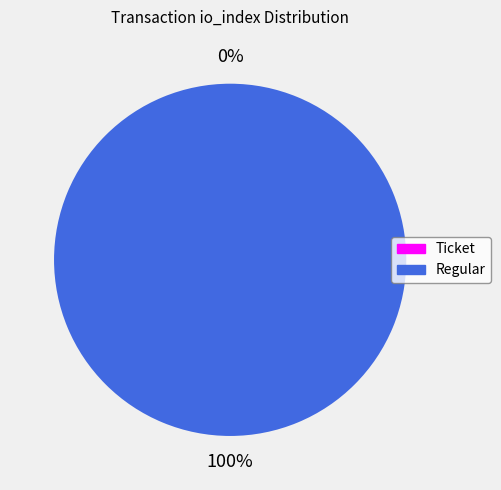

Which category has the biggest portion of the pie?

Regular (io_index=16)